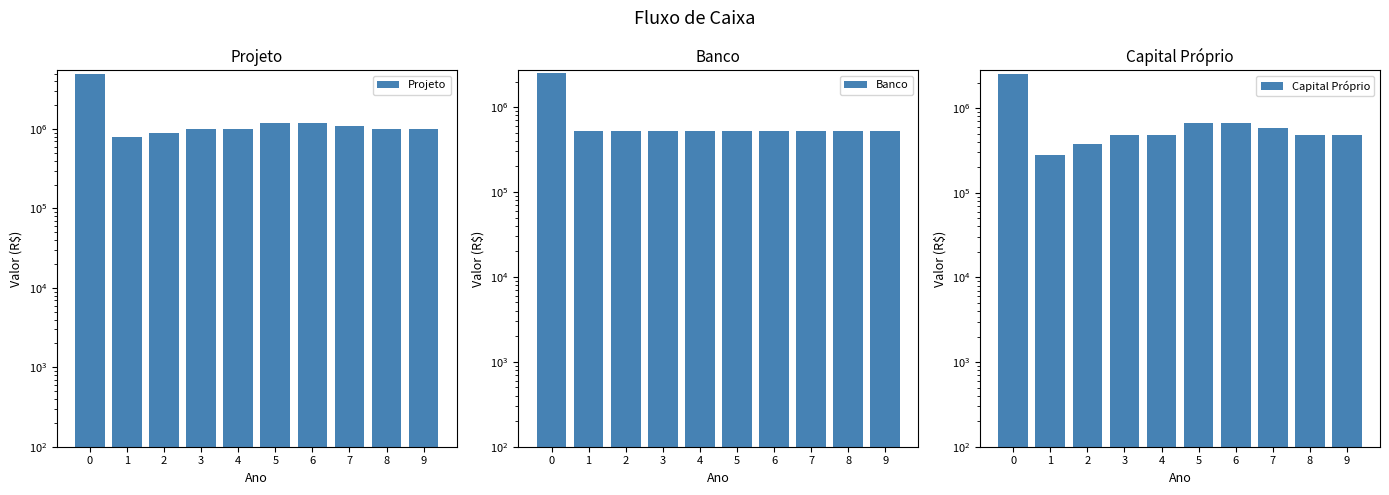

What is the sum of the Capital Próprio values at 9 and 8?

952129.9